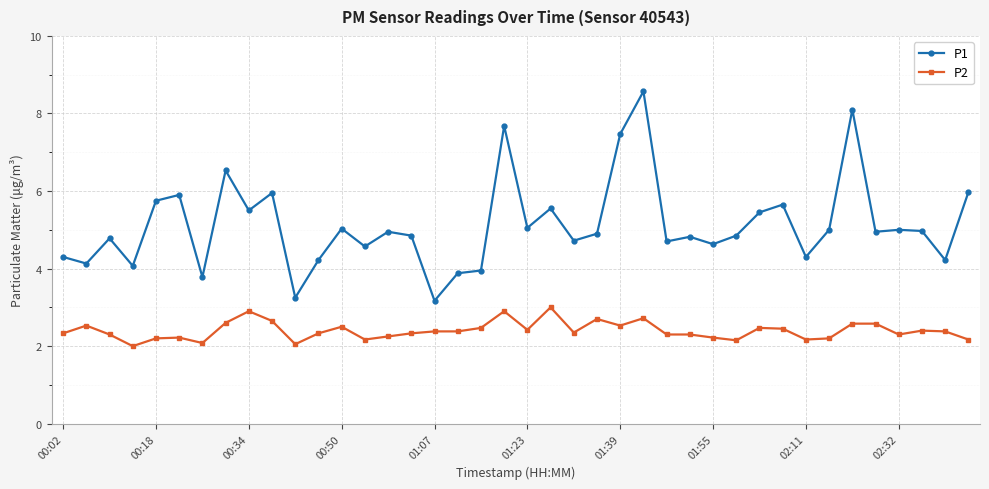

What is the sum of all P1 values?

205.1